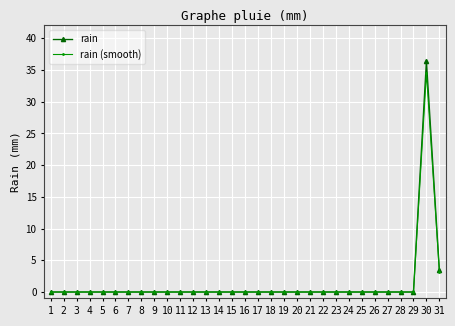

Which series has the widest spread of values?

rain